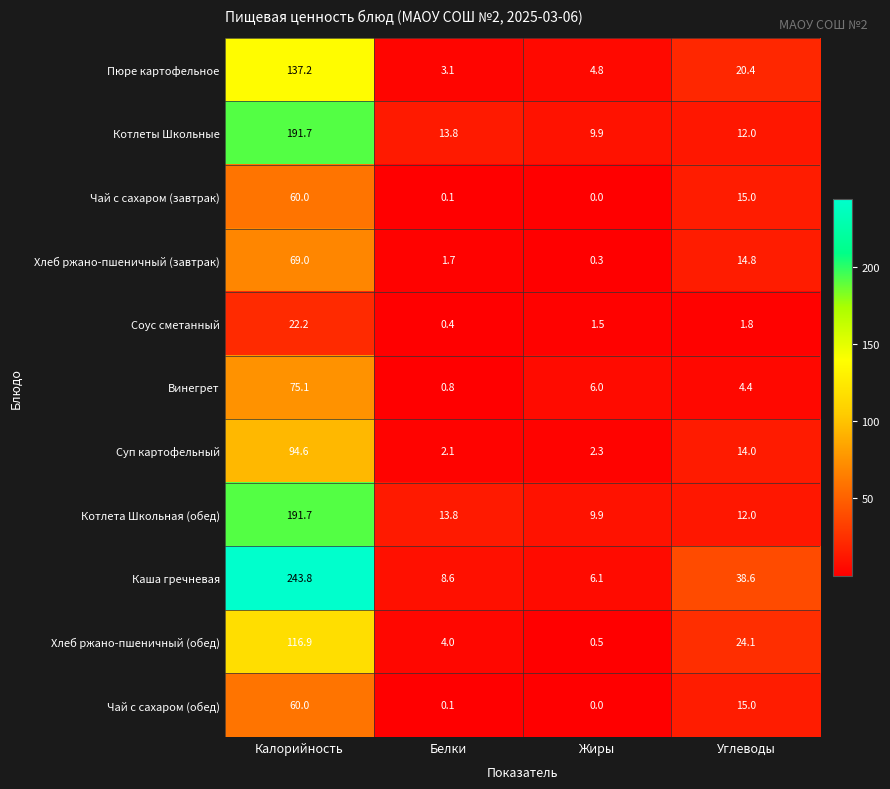

At which category does the chart reach its peak across all series?

Калорийность